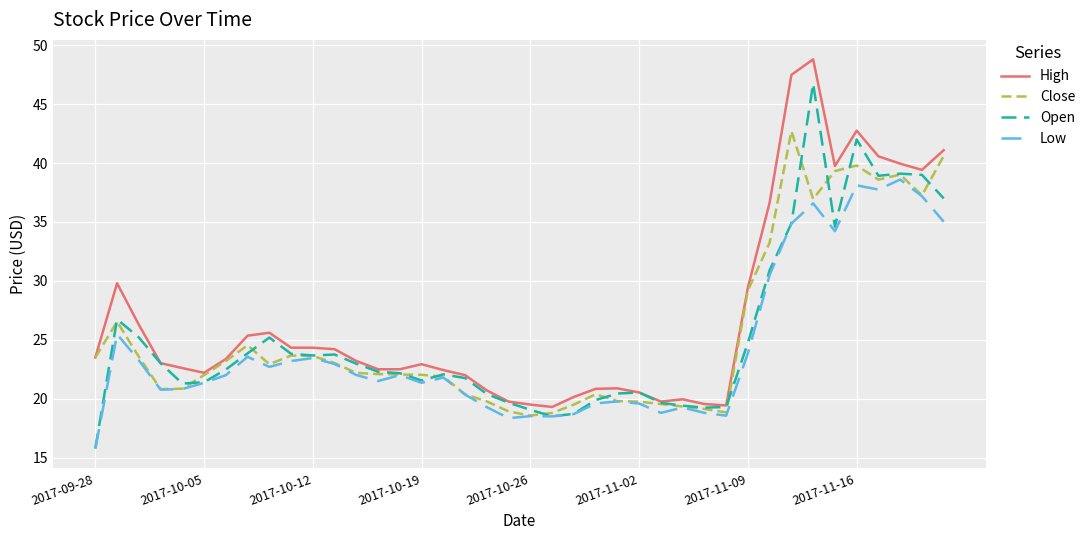

Which series has the largest total across all categories?

High